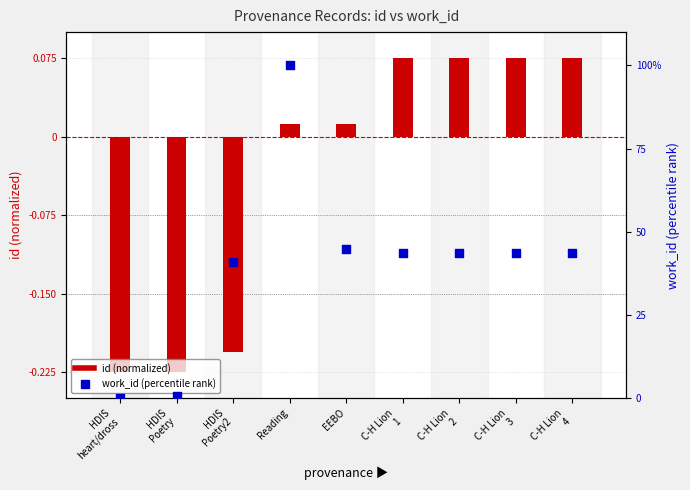

Which series reaches the maximum Y coordinate?

work_id (percentile)